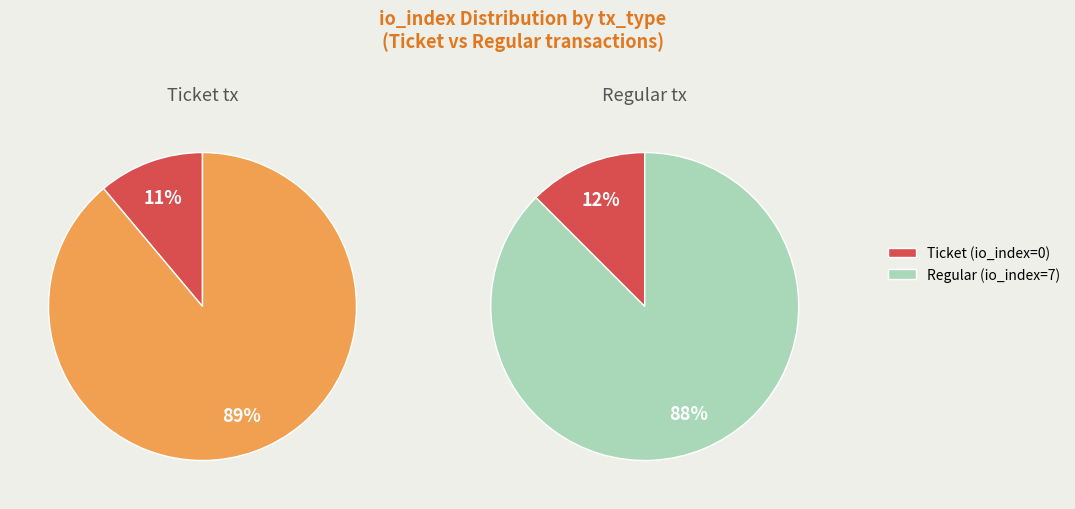

Does 1 account for over 50% of the chart?

Yes